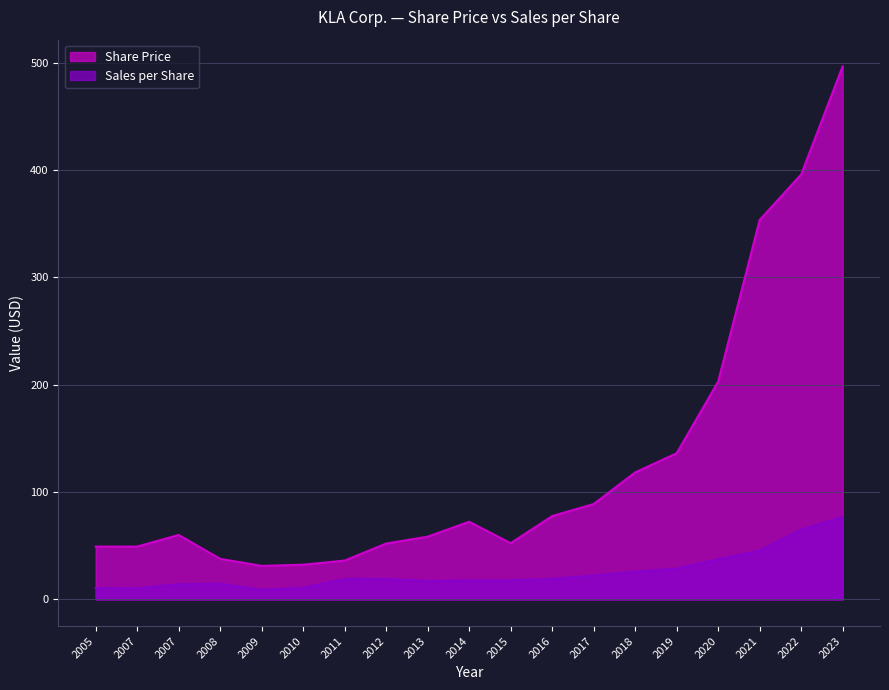

Between 2007 and 2017, which series saw the biggest shift?

Share Price